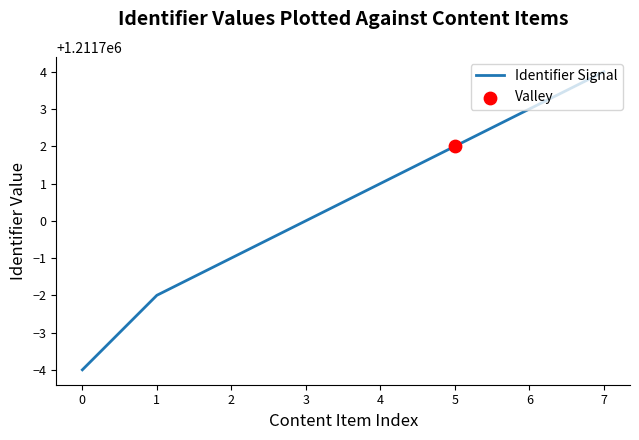

Which has a higher value, 1 or 6?

6